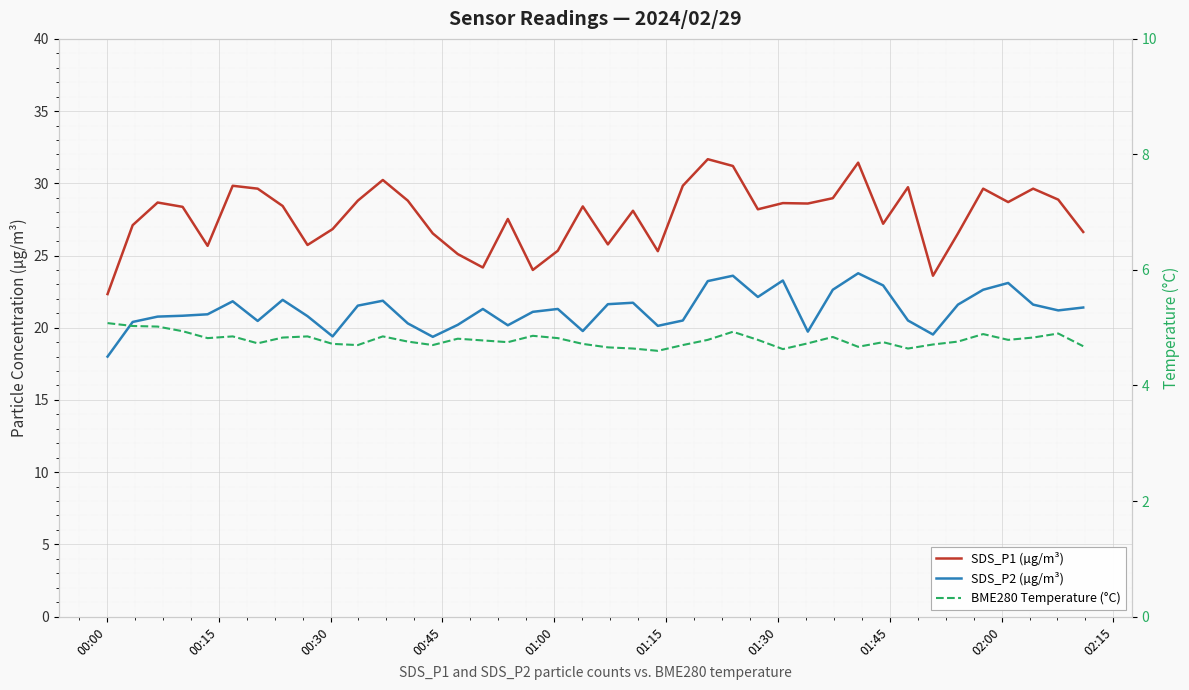

Is the value of SDS_P1 (µg/m³) at 36 greater than the value of SDS_P2 (µg/m³) at 01:45?

Yes